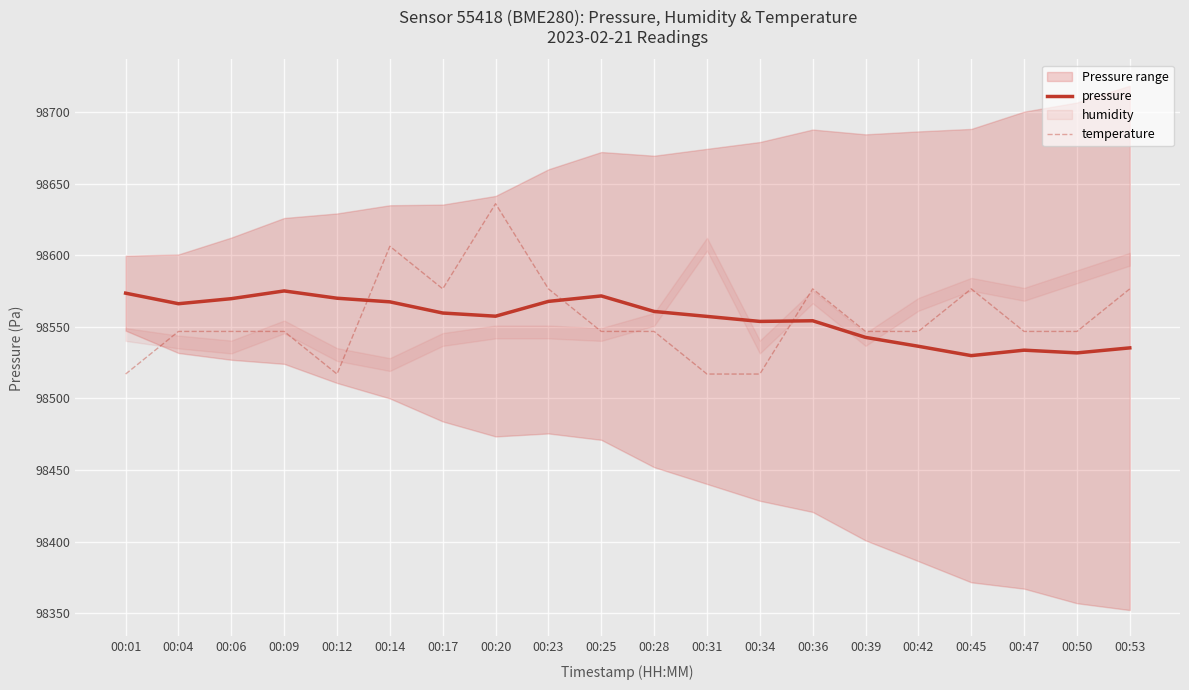

Between 00:50 and 00:47, which is larger?

00:47